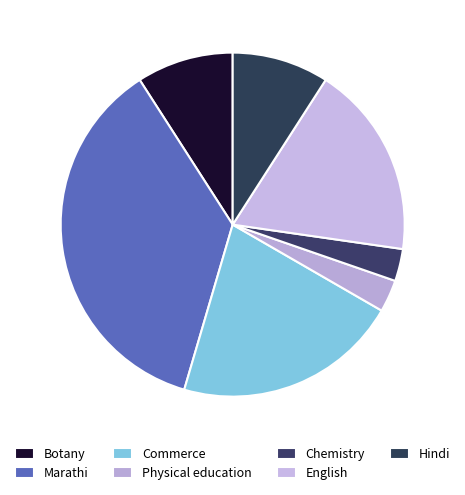

To the nearest percent, what is the difference between the largest and smallest slice percentages?

33%